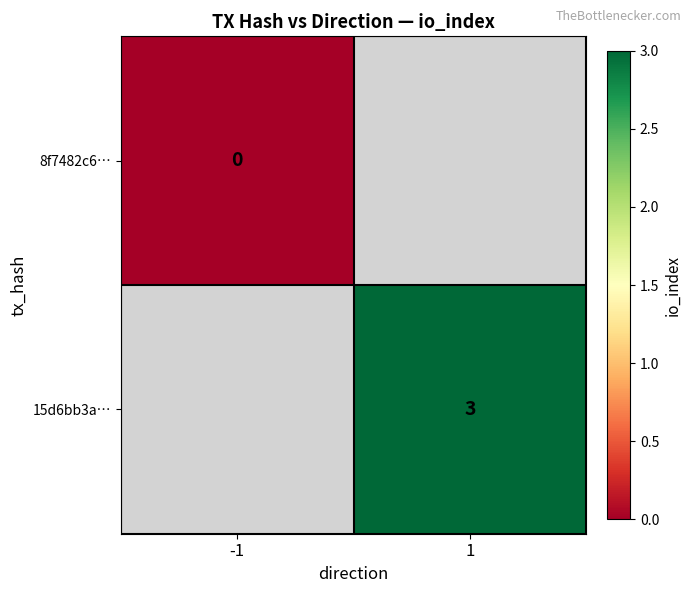

The value of 15d6bb3a… at 1 is 5. True or false?

False